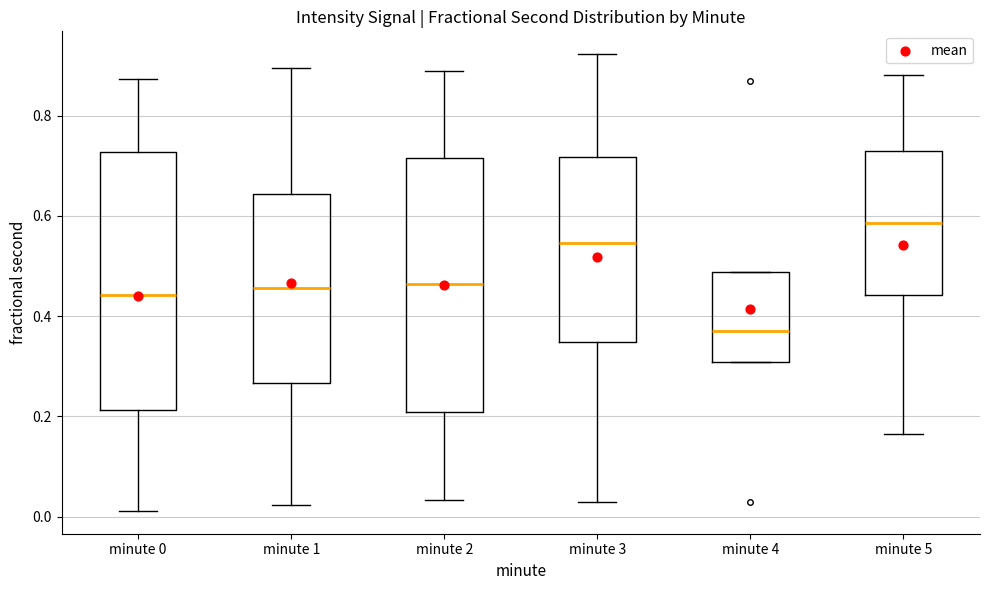

Reading left to right, read every box against the y-axis: the position of its median line, the range the box covers, and the ends of its whiskers. The values are not printed on the chart, so give them approximately, as read against the axis.

minute 0: median 0.44, box 0.22 to 0.72, whiskers 0.02 to 0.88
minute 1: median 0.46, box 0.26 to 0.64, whiskers 0.02 to 0.90
minute 2: median 0.46, box 0.20 to 0.72, whiskers 0.04 to 0.88
minute 3: median 0.54, box 0.34 to 0.72, whiskers 0.02 to 0.92
minute 4: median 0.38, box 0.30 to 0.48, whiskers 0.30 to 0.48
minute 5: median 0.58, box 0.44 to 0.72, whiskers 0.16 to 0.88